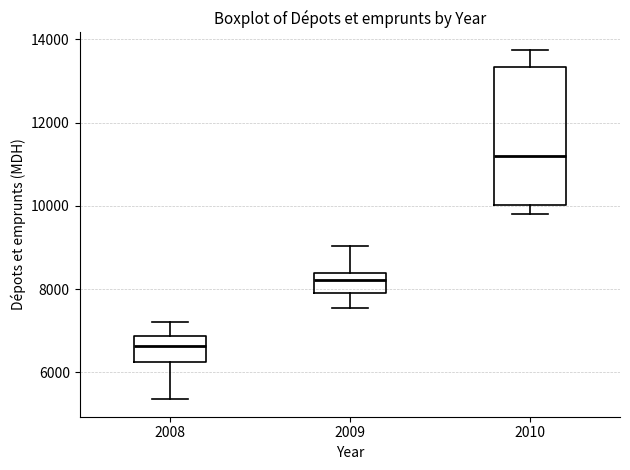

Which box is the tallest, from its lower edge to its upper edge?

2010